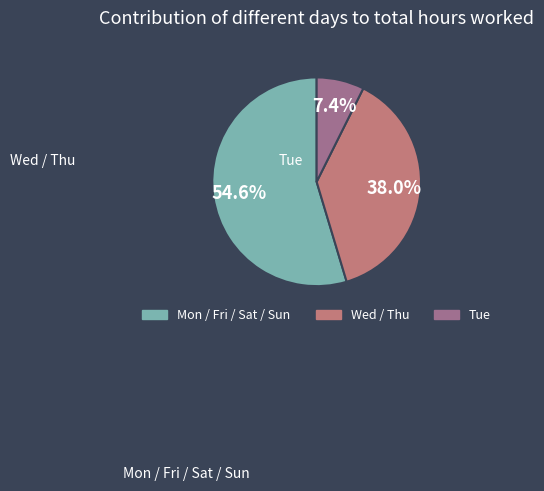

Does any single category account for the majority?

Yes